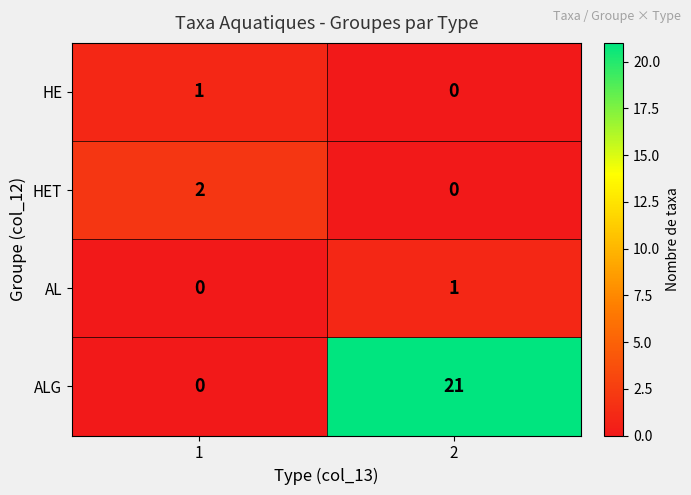

How many values in HET are above zero?

1